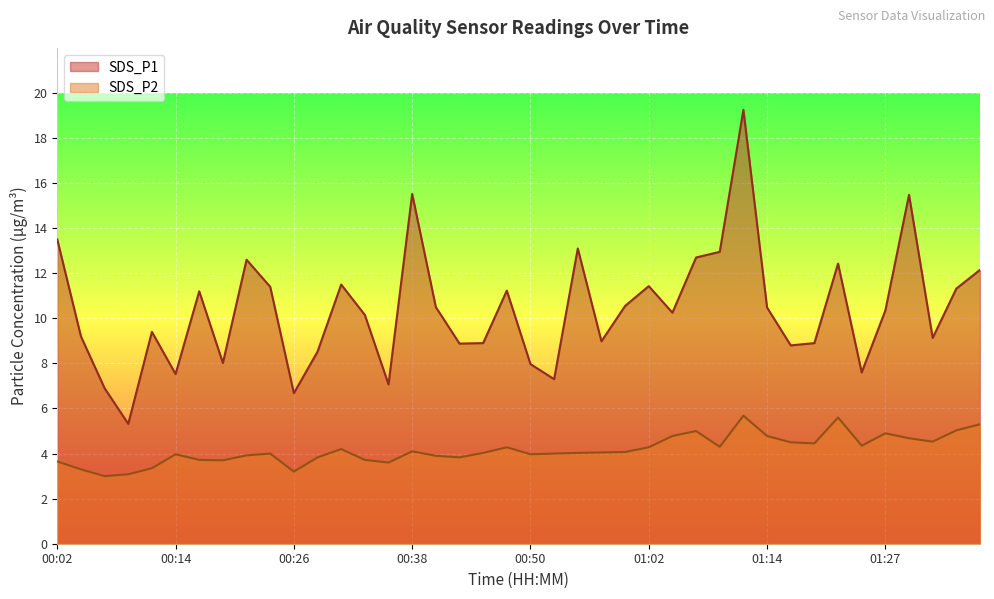

What is the spread (max minus min) of values at 00:48?

7.0